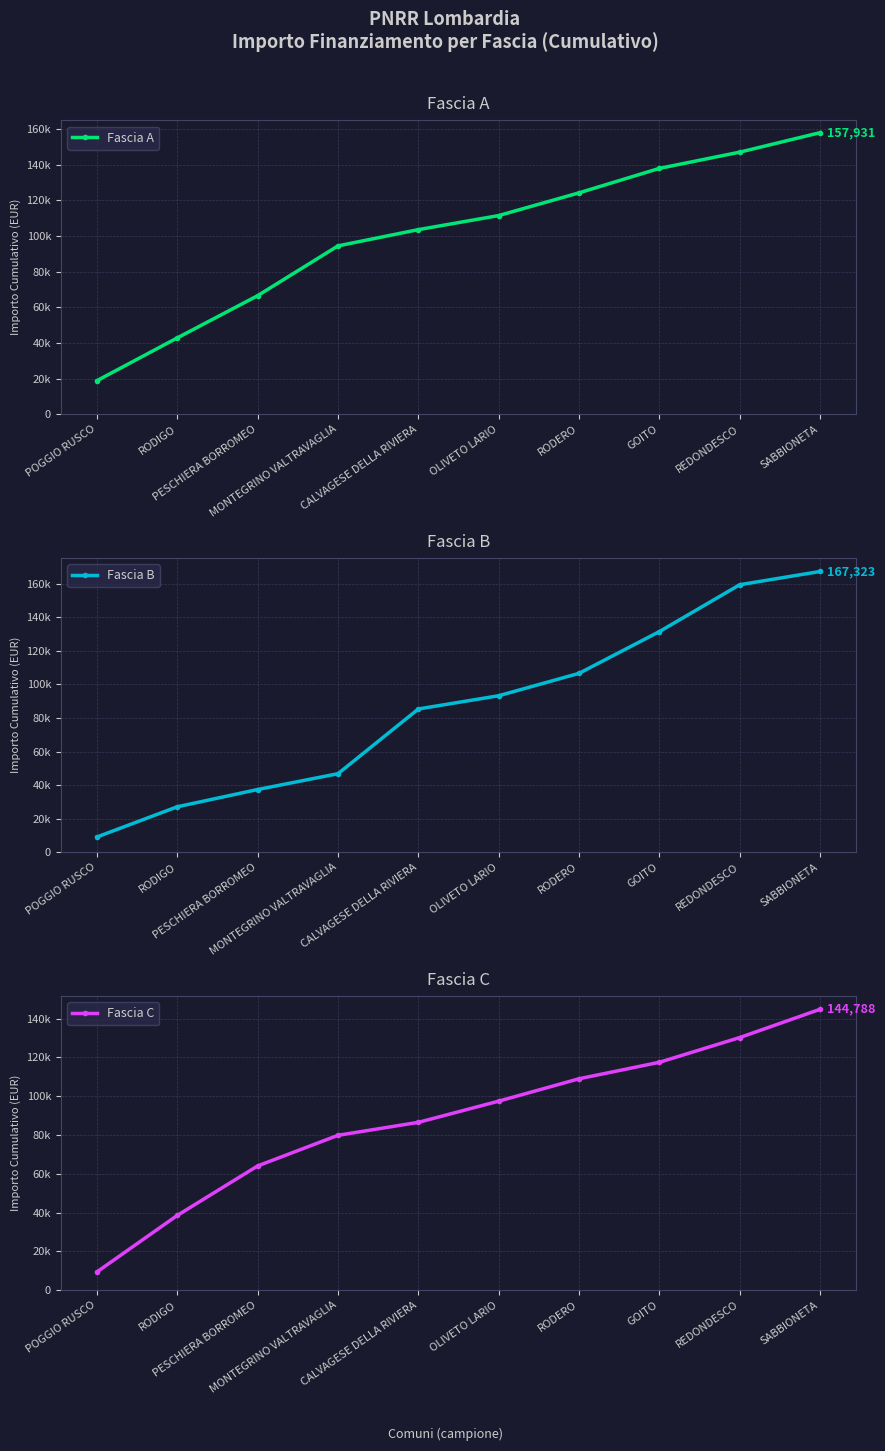

What position from the right is PESCHIERA BORROMEO?

8